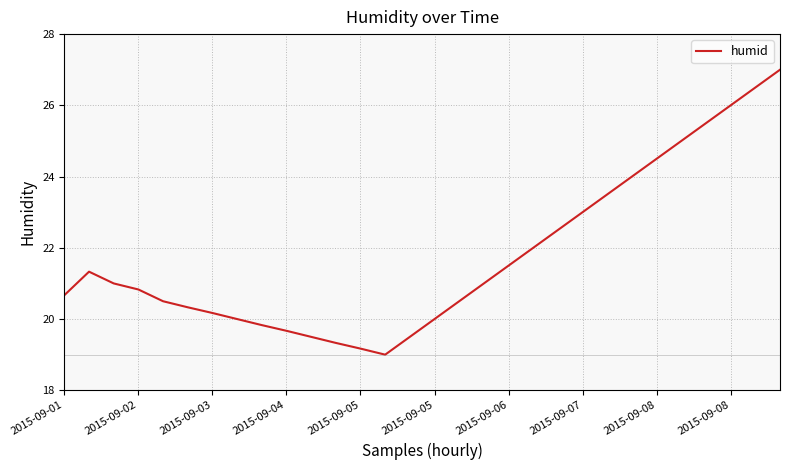

What is the minimum value shown in the chart?

19.0